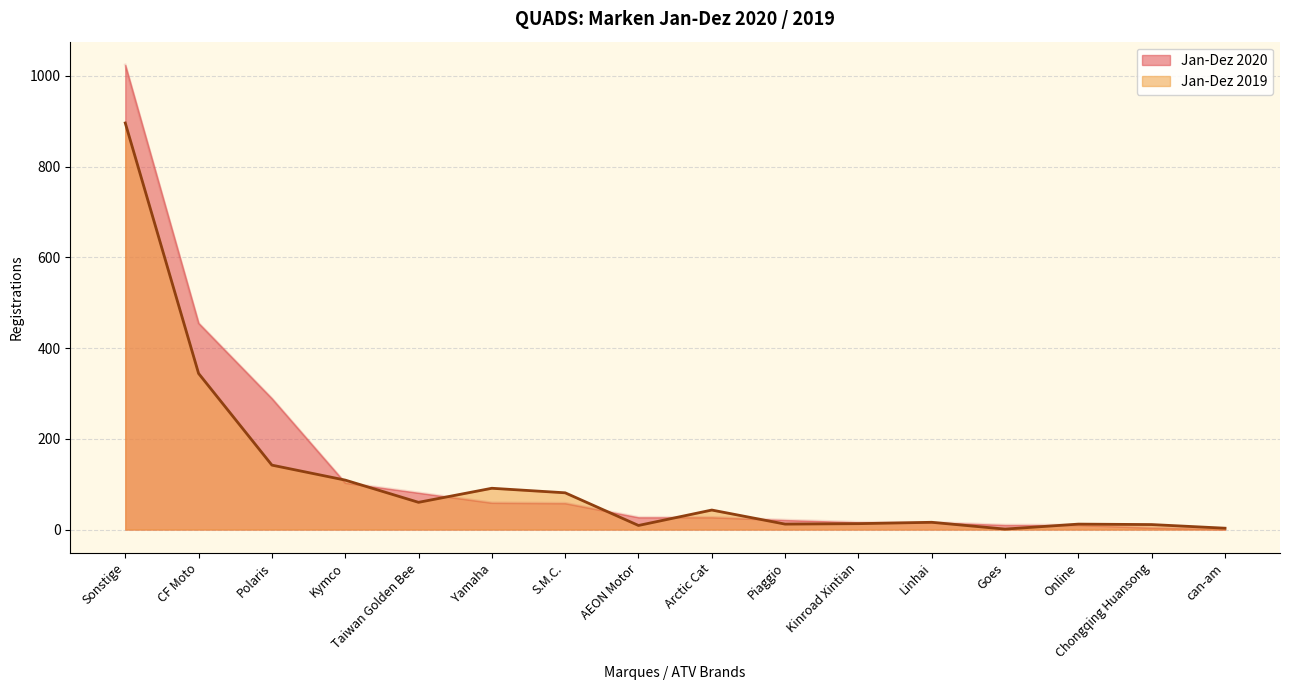

Reading left to right, what are all the values shown in this chart?

Jan-Dez 2020: Sonstige=1024	CF Moto=455	Polaris=289	Kymco=103	Taiwan Golden Bee=81	Yamaha=59	S.M.C.=58	AEON Motor=27	Arctic Cat=27	Piaggio=21	Kinroad Xintian=16	Linhai=16	Goes=10	Online=10	Chongqing Huansong=4	can-am=1
Jan-Dez 2019: Sonstige=896	CF Moto=344	Polaris=142	Kymco=109	Taiwan Golden Bee=60	Yamaha=91	S.M.C.=81	AEON Motor=9	Arctic Cat=43	Piaggio=12	Kinroad Xintian=13	Linhai=16	Goes=1	Online=12	Chongqing Huansong=11	can-am=3